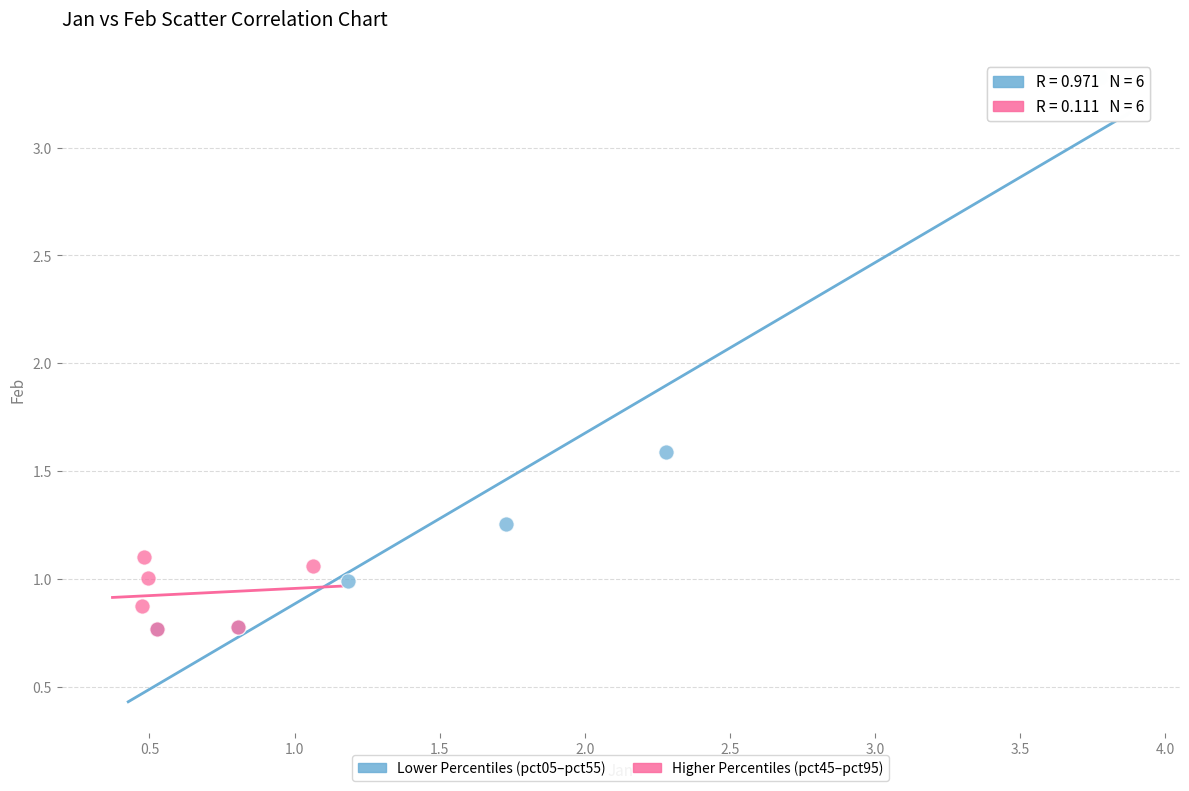

Which series has the widest spread of Y values?

Lower Percentiles (pct05–pct55)